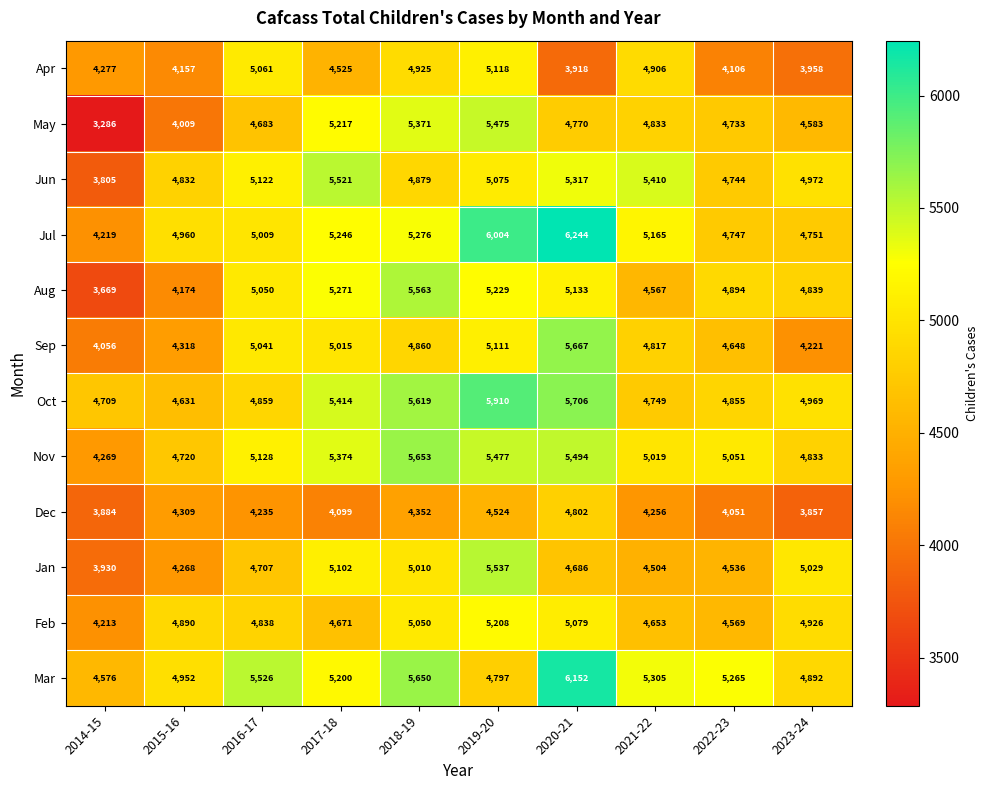

What is the difference between the maximum and minimum values in the Jun series?

1716